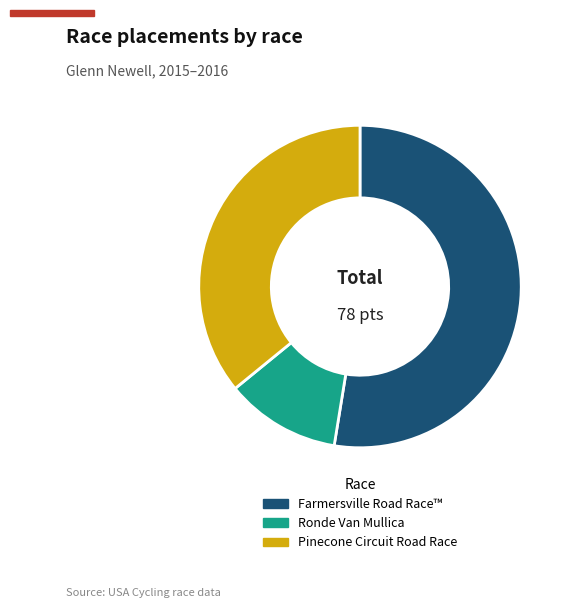

Is Farmersville Road Race™ the majority of the pie?

Yes